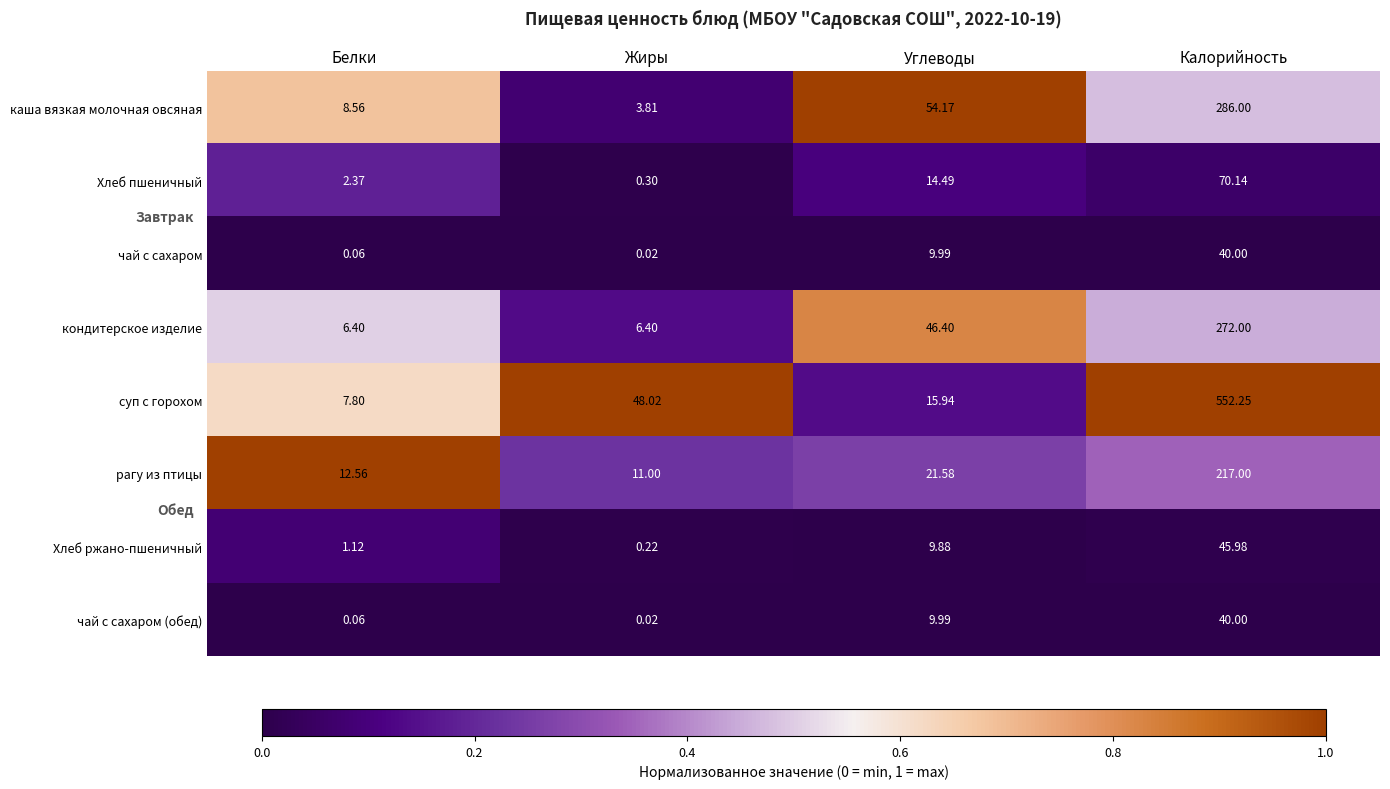

At which label is каша вязкая молочная овсяная closest to 144?

Углеводы